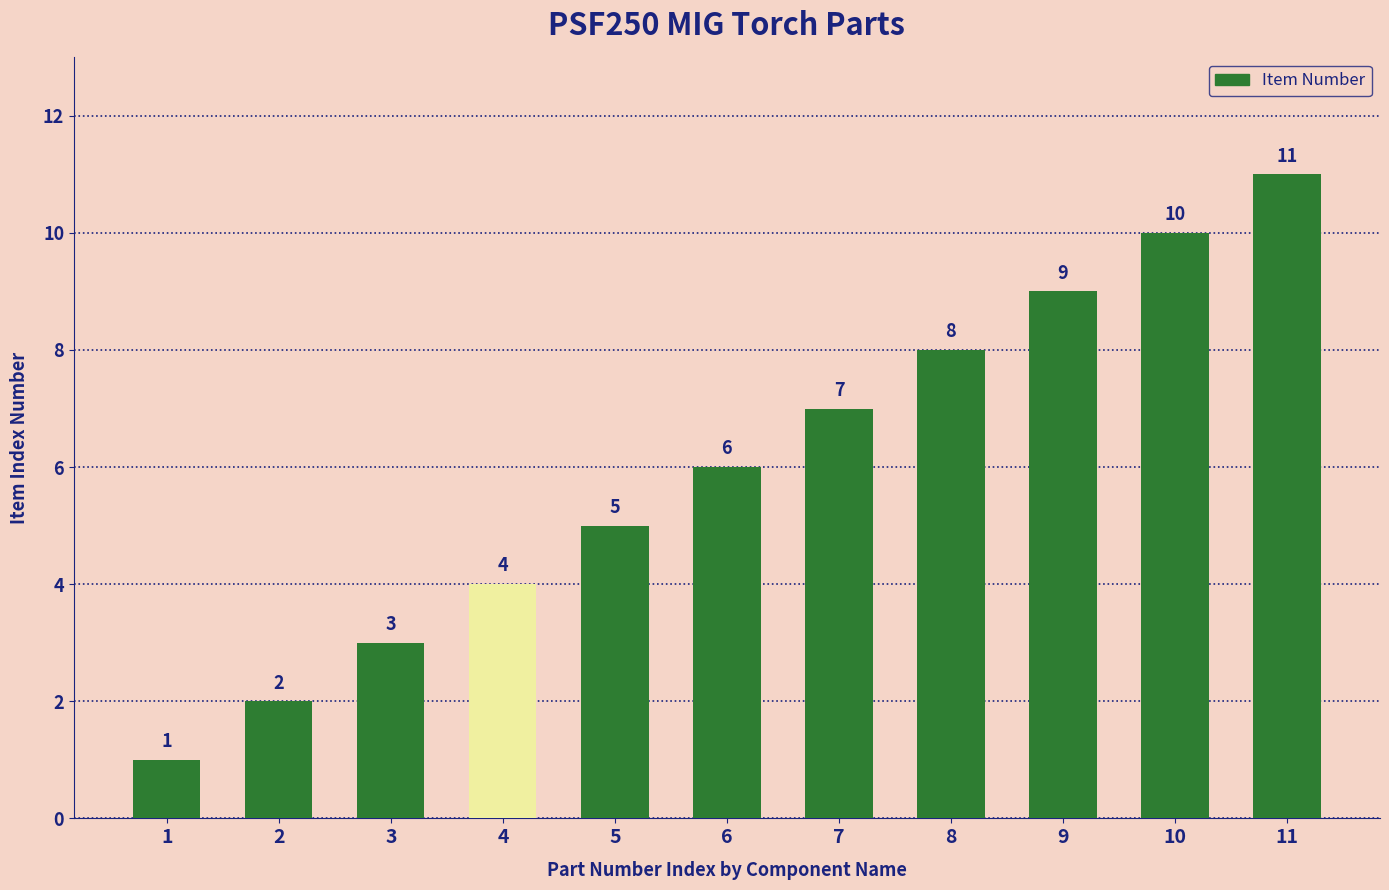

What is the value of the 2nd bar from the left?

2